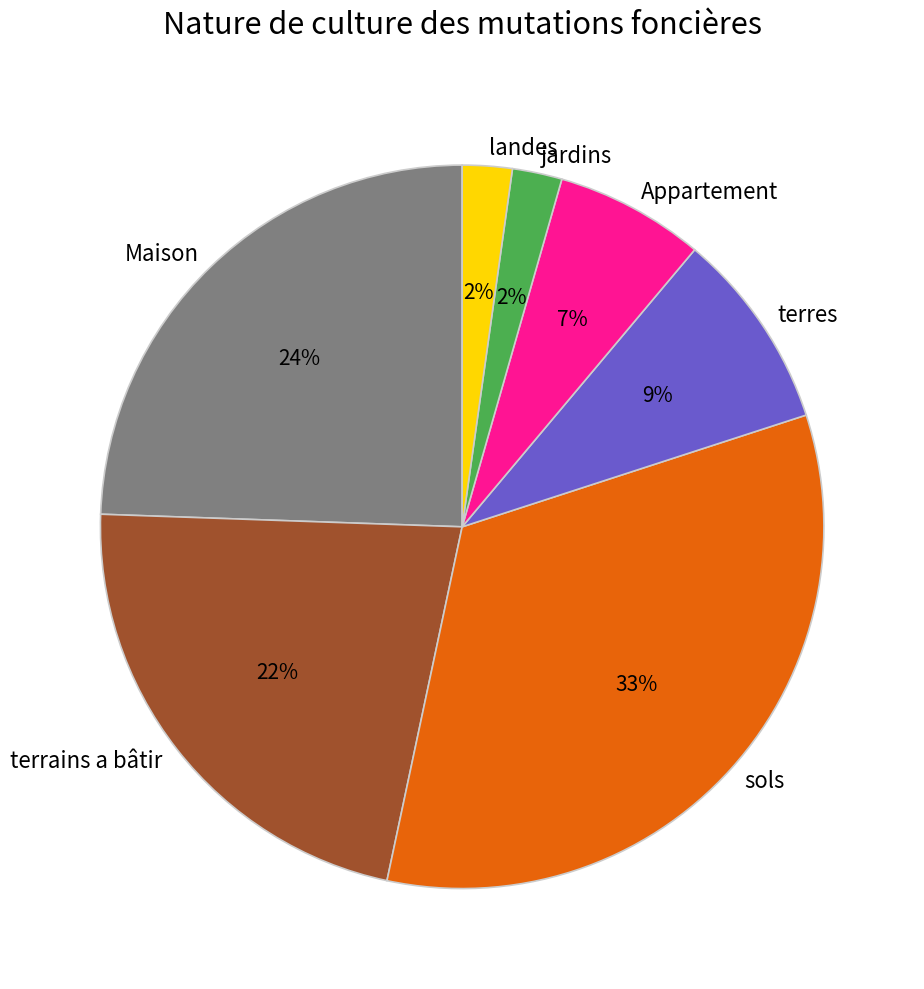

Which slice is the largest?

sols